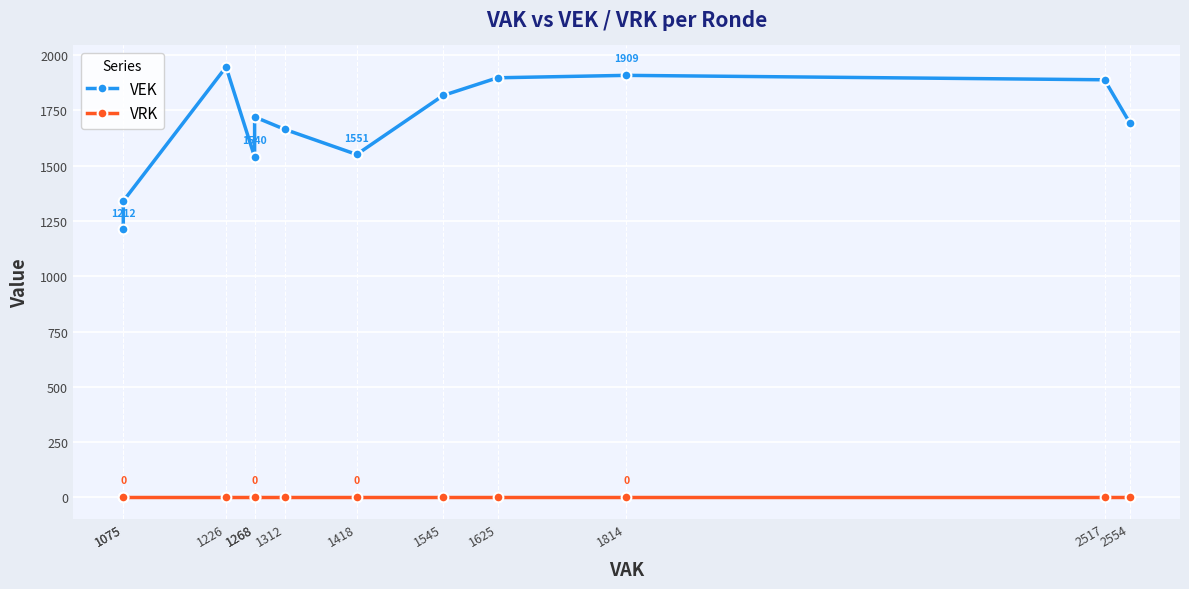

List the labels in order of VRK value, smallest first.

1075, 1075, 1226, 1268, 1268, 1312, 1418, 1545, 1625, 1814, 2517, 2554